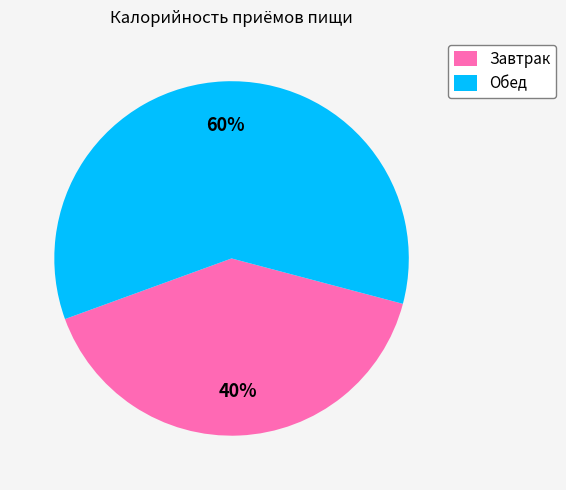

Rank the categories by value from highest to lowest.

Обед, Завтрак